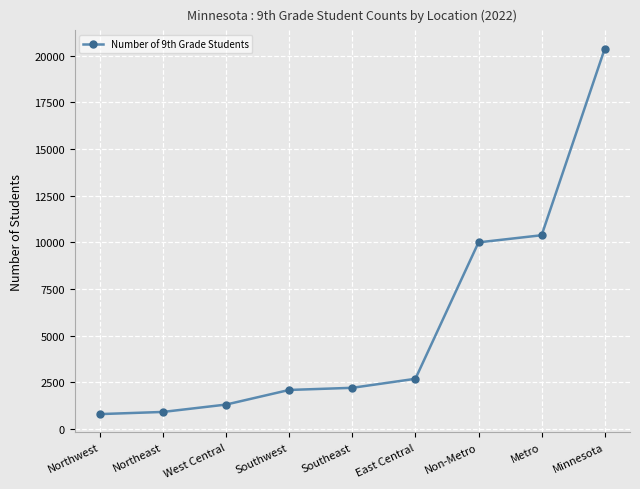

How many values are below 2205?

4